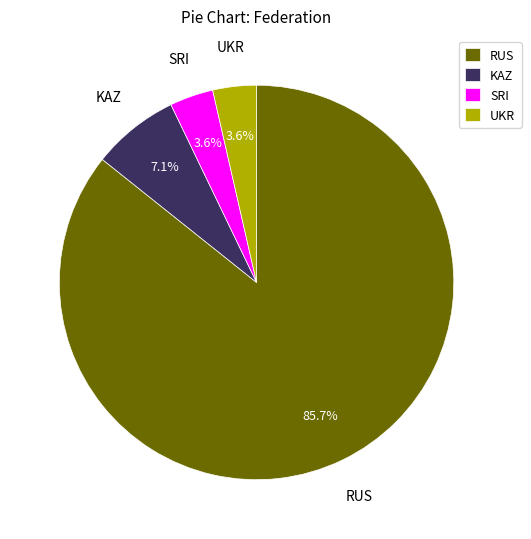

Is there a majority slice in this chart?

Yes